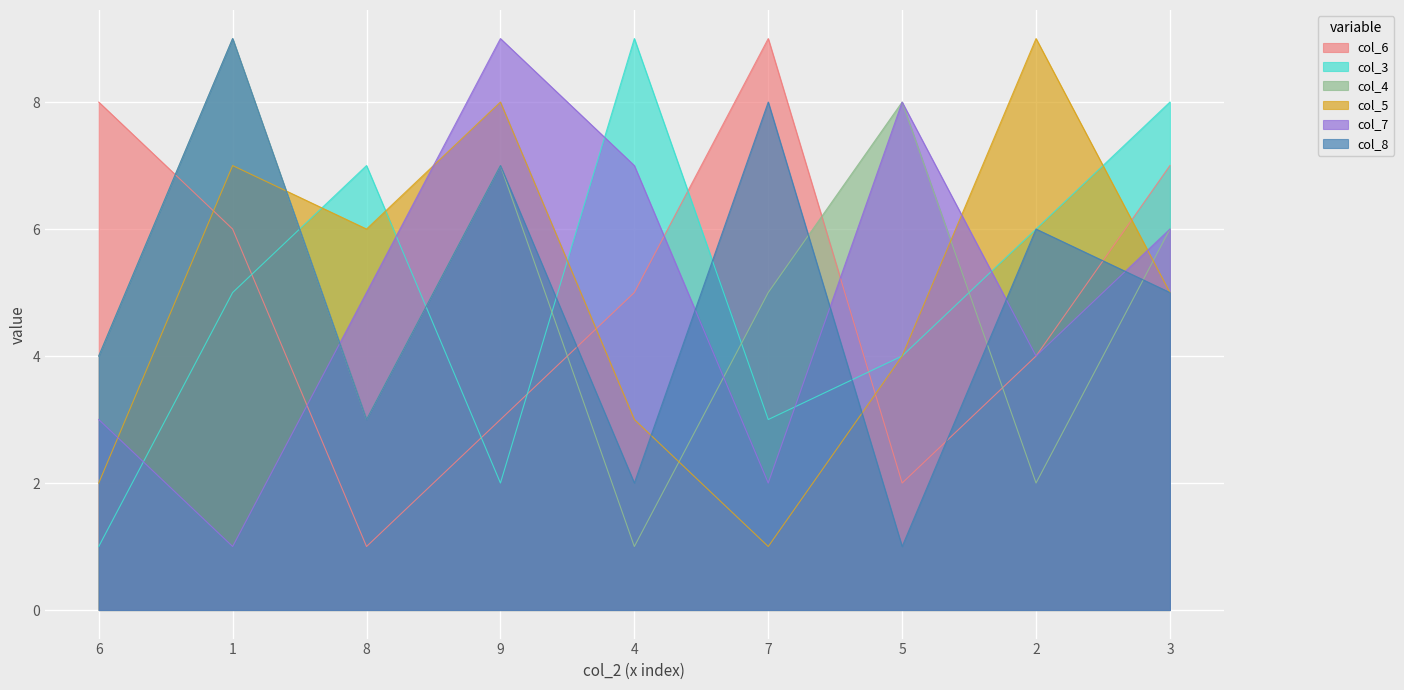

Is it true that col_3 equals 4 at 7?

False